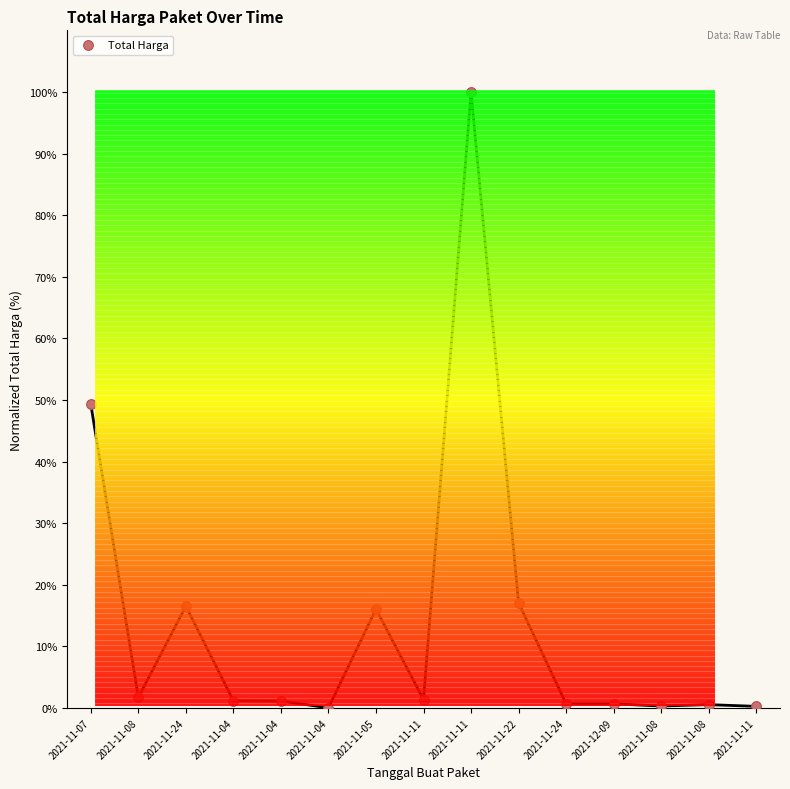

What is the range of Y values (max minus min)?

100.0